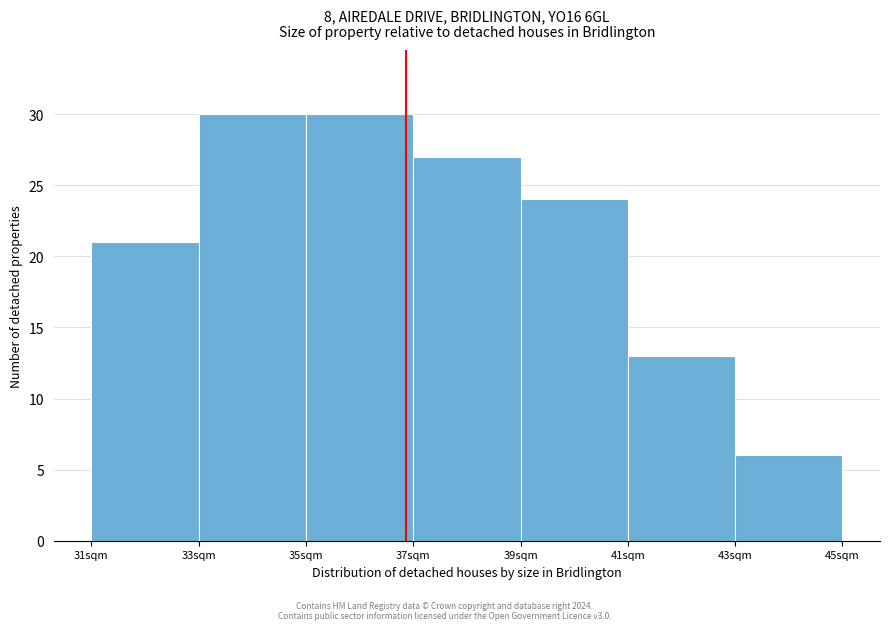

Reading left to right, list every bar in this chart as the range it spans on the x-axis followed by its height. The values are not printed on the chart, so give them approximately, as read against the axis.

31 to 33: 21
33 to 35: 30
35 to 37: 30
37 to 39: 27
39 to 41: 24
41 to 43: 13
43 to 45: 6